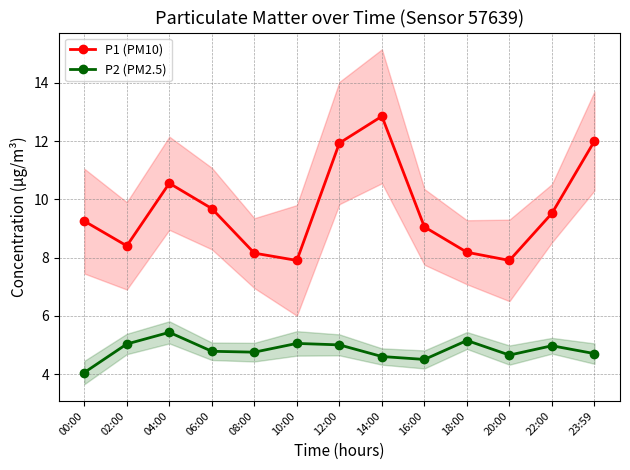

List the labels in order of P2 (PM2.5) value, smallest first.

00:00, 16:00, 14:00, 20:00, 23:59, 08:00, 06:00, 22:00, 12:00, 02:00, 10:00, 18:00, 04:00